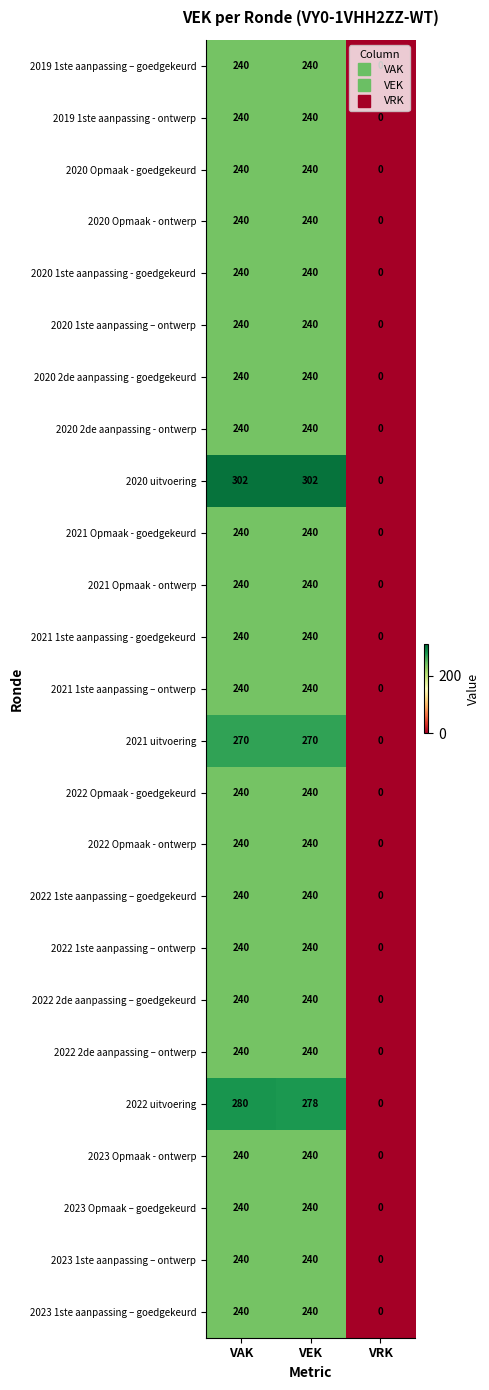

What is the greatest value displayed?

302